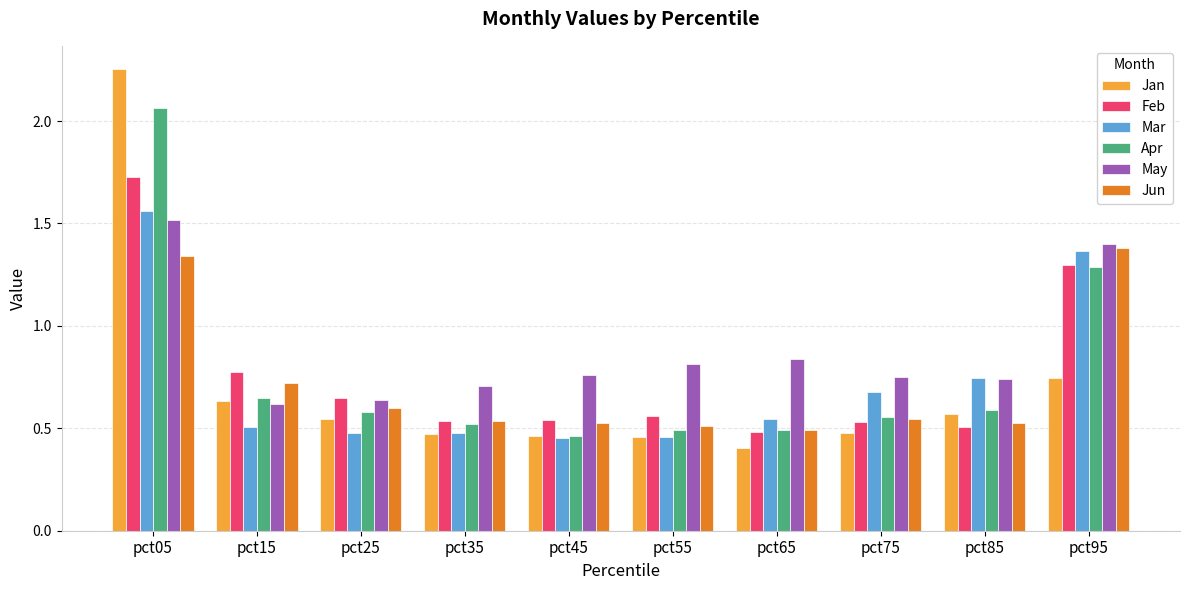

Which series has the largest range (max minus min)?

Jan